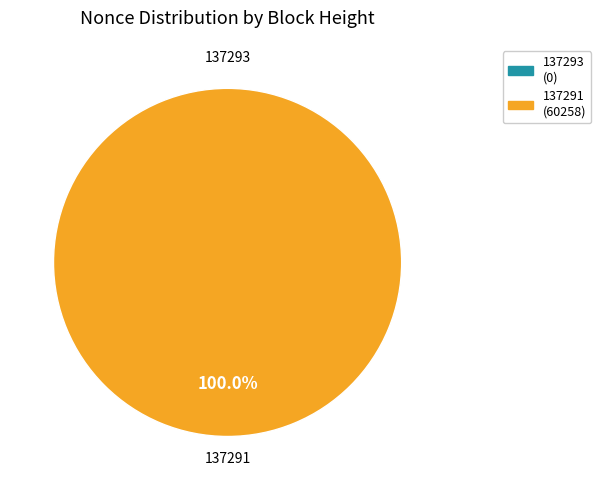

Which has a higher value, 137293 or 137291?

137291